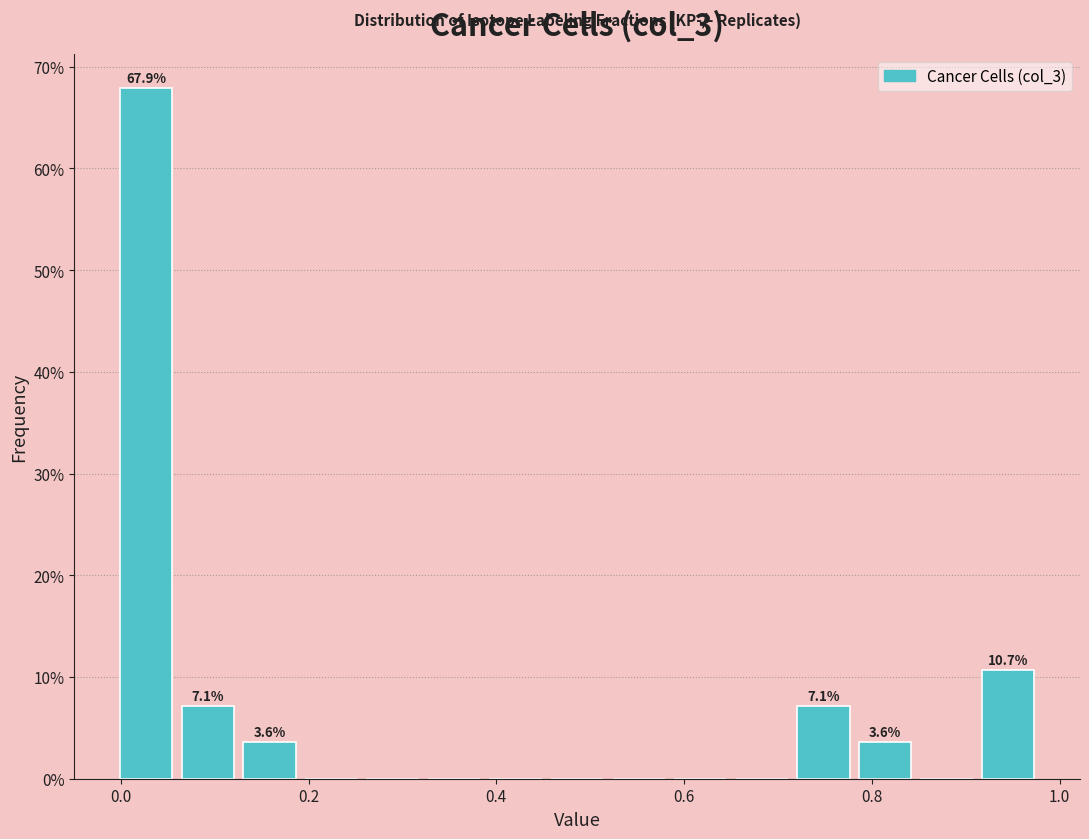

Read against the x-axis, roughly where is the centre of the tallest bar?

0.02